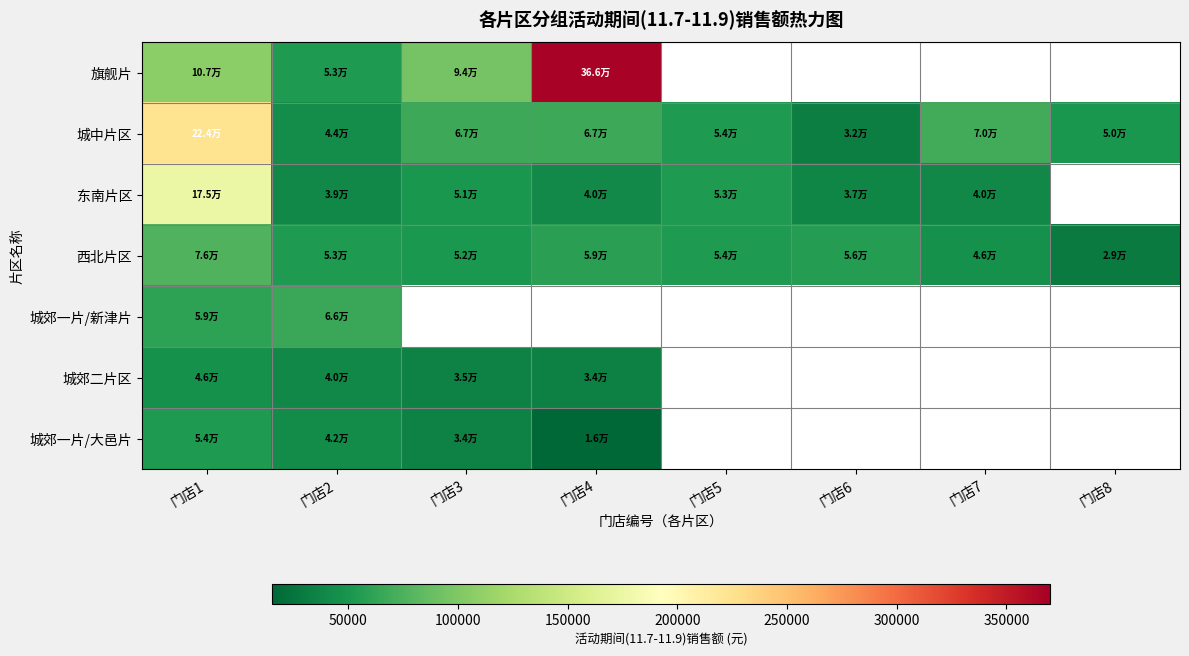

Which series has the largest range (max minus min)?

旗舰片